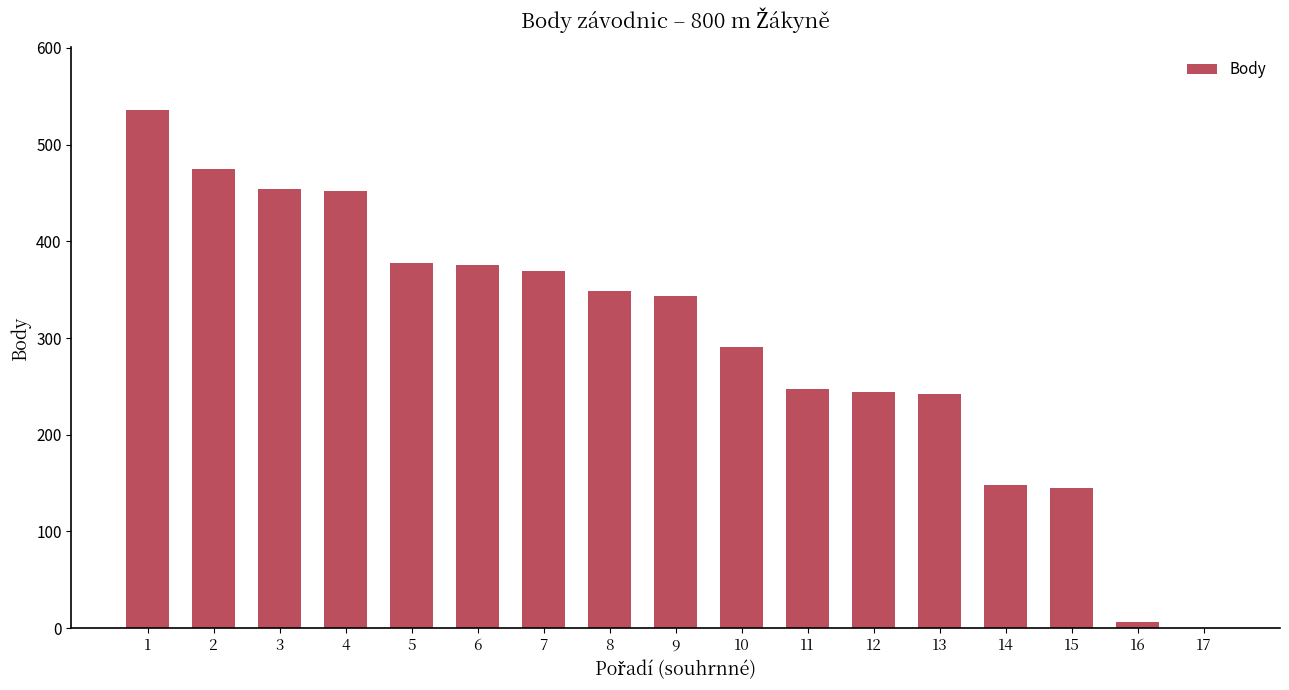

The value at 10 is 291. True or false?

True